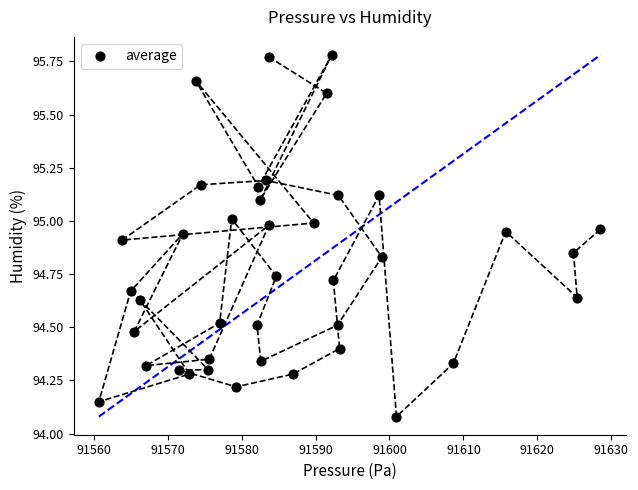

What is the range of Y values (max minus min)?

1.7